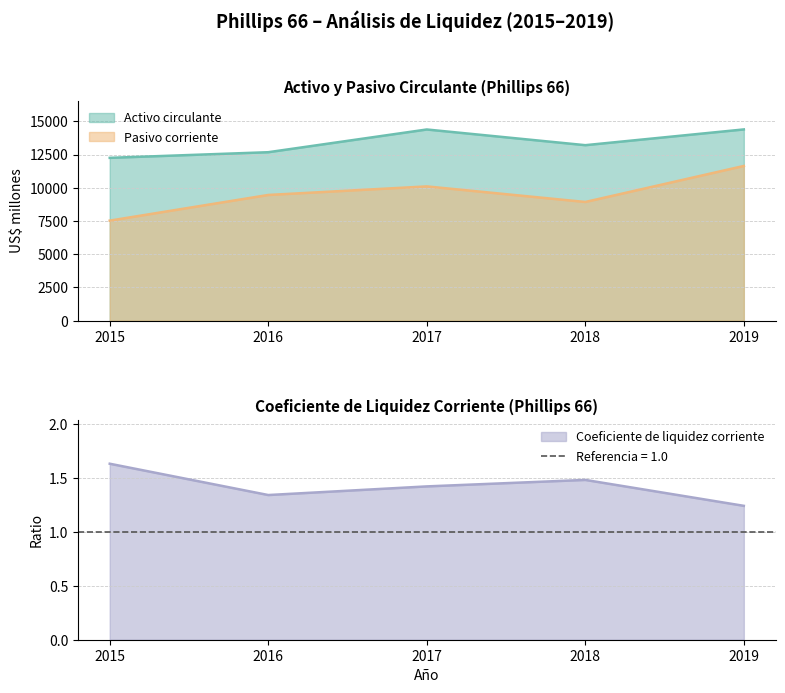

What value does the Coeficiente de liquidez corriente series have at 2015?

1.6